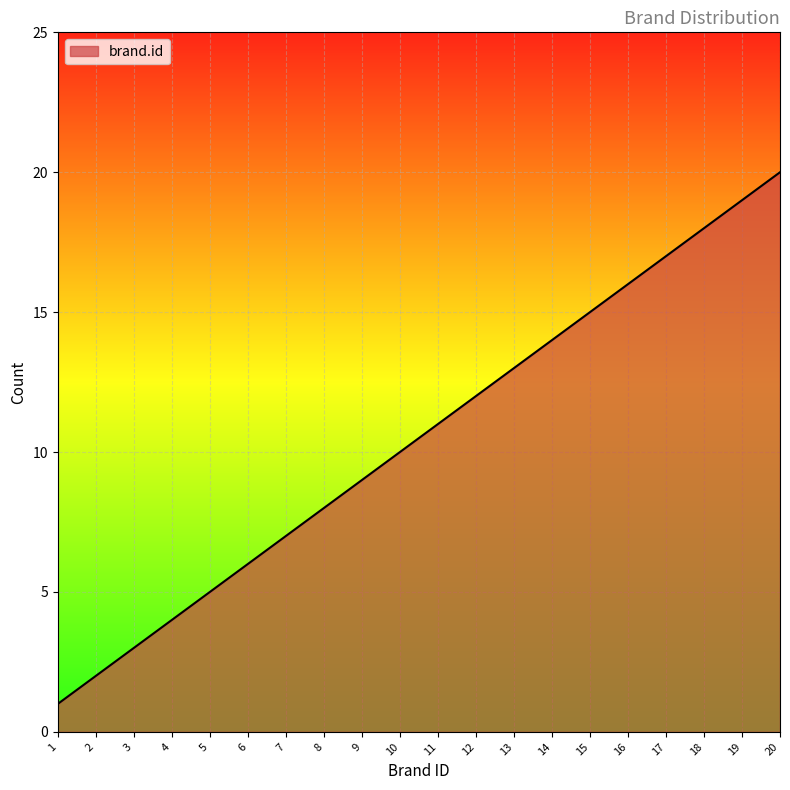

Does the chart display data point markers on the line(s)?

No